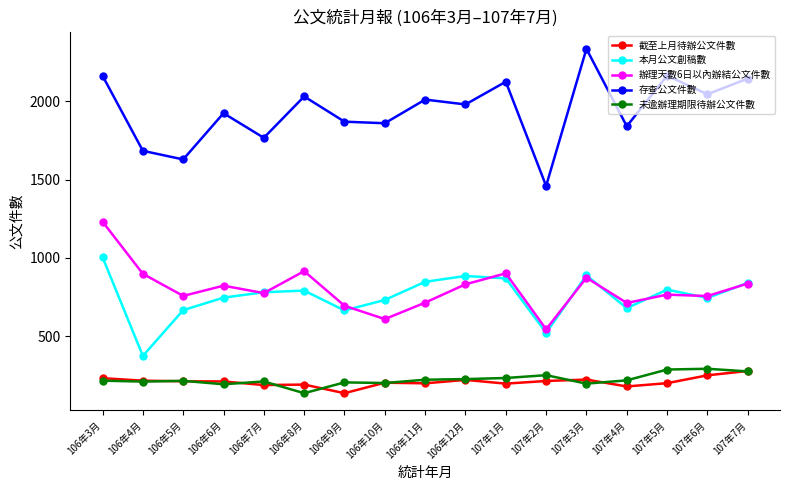

Which category has the highest value across all series?

107年3月